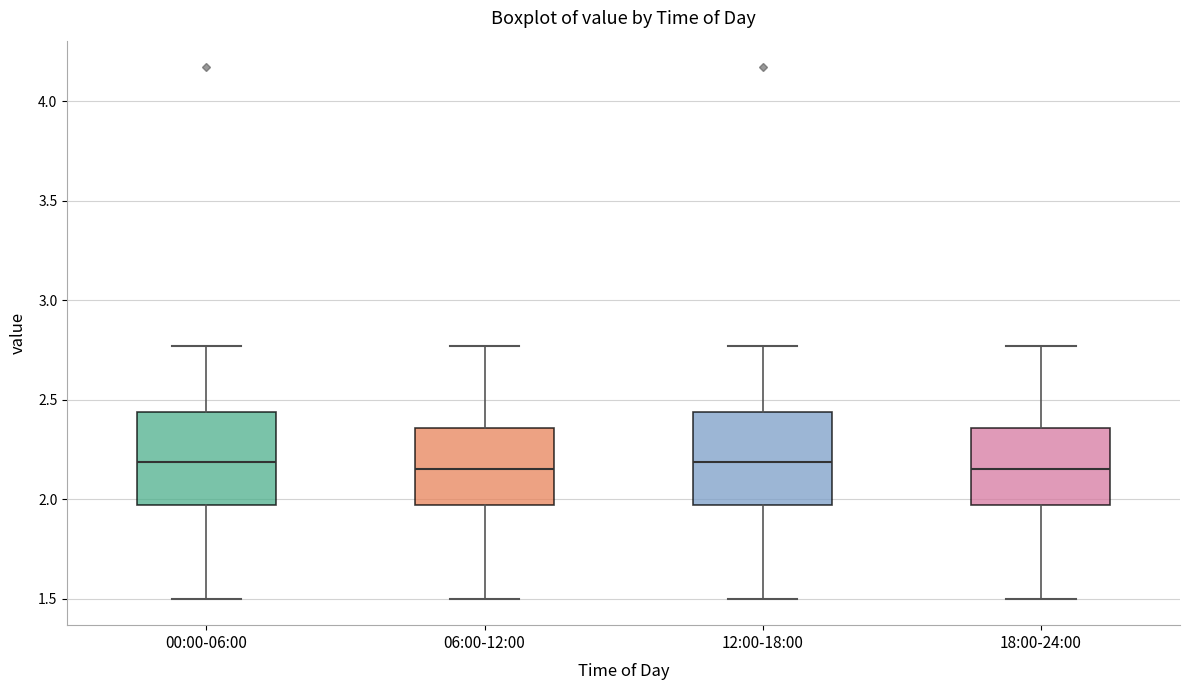

Where does the median line of the box for 00:00-06:00 sit on the y-axis? The values are not printed on the chart, so give them approximately, as read against the axis.

2.20